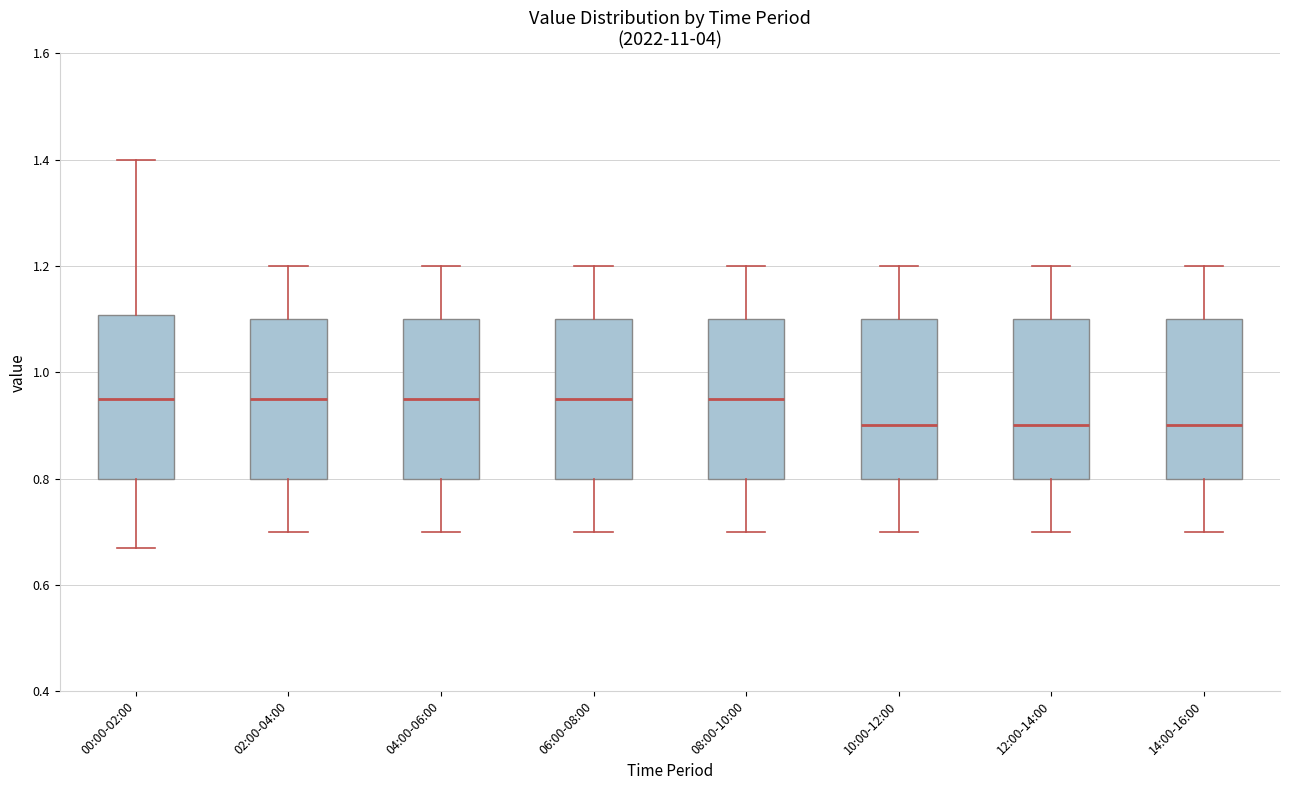

Reading left to right, transcribe this box plot: for each box, give where its median line is, the range the box spans, and where its two whiskers end, as read against the y-axis. The values are not printed on the chart, so give them approximately, as read against the axis.

00:00-02:00: median 0.96, box 0.80 to 1.10, whiskers 0.68 to 1.40
02:00-04:00: median 0.96, box 0.80 to 1.10, whiskers 0.70 to 1.20
04:00-06:00: median 0.96, box 0.80 to 1.10, whiskers 0.70 to 1.20
06:00-08:00: median 0.96, box 0.80 to 1.10, whiskers 0.70 to 1.20
08:00-10:00: median 0.96, box 0.80 to 1.10, whiskers 0.70 to 1.20
10:00-12:00: median 0.90, box 0.80 to 1.10, whiskers 0.70 to 1.20
12:00-14:00: median 0.90, box 0.80 to 1.10, whiskers 0.70 to 1.20
14:00-16:00: median 0.90, box 0.80 to 1.10, whiskers 0.70 to 1.20